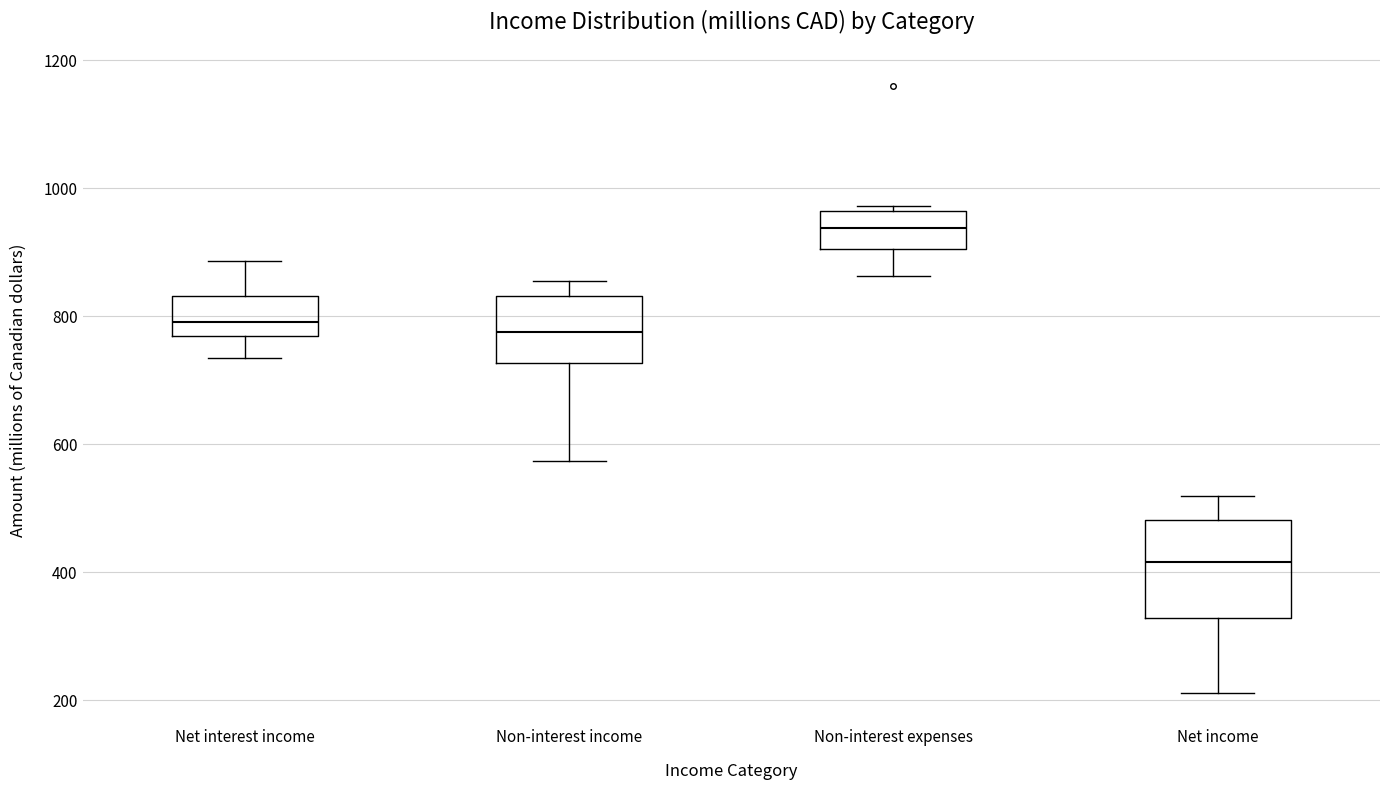

Which box has the highest median line?

Non-interest expenses